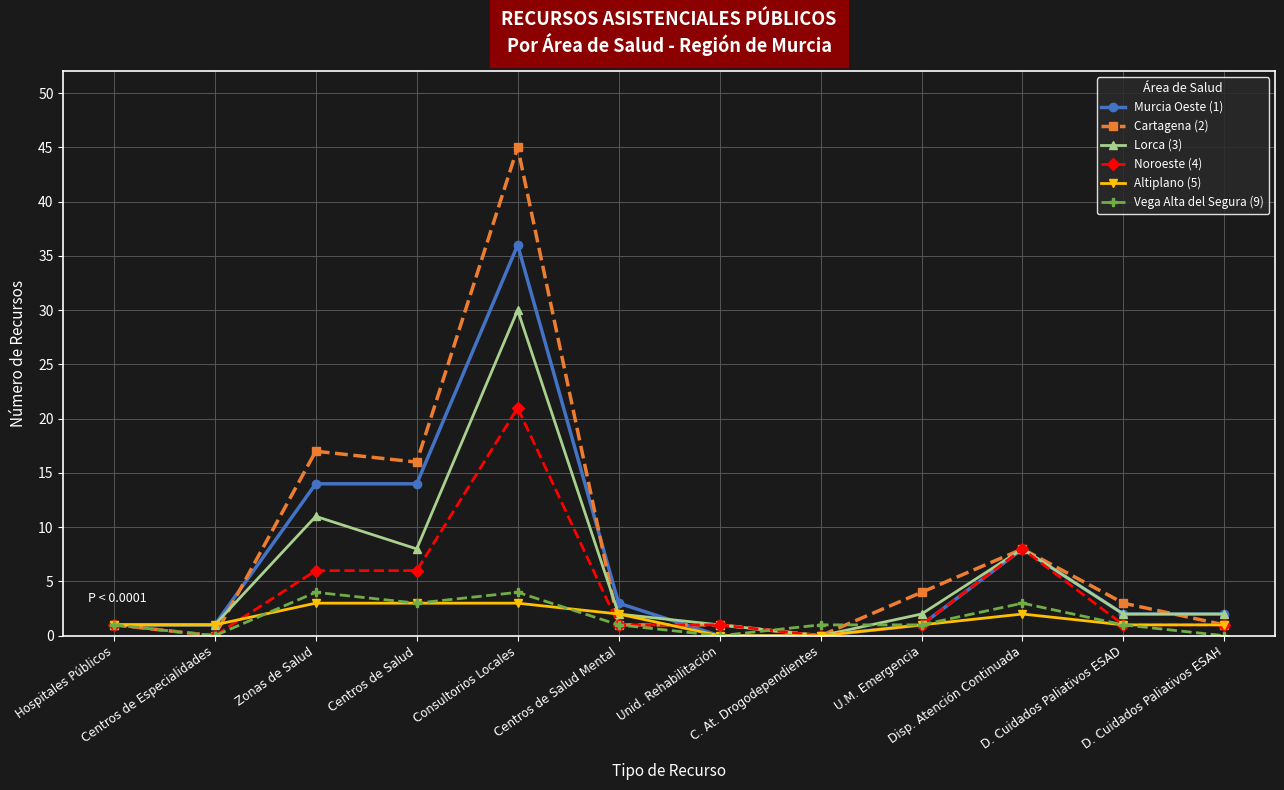

What is the greatest value displayed?

45